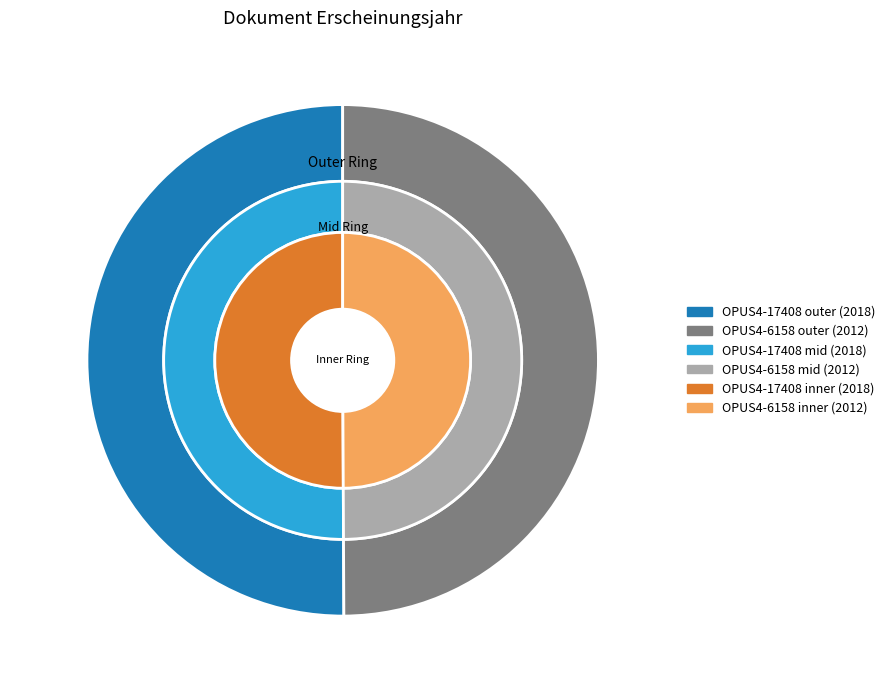

The OPUS4-6158 slice represents 50% of the pie. True or false?

True